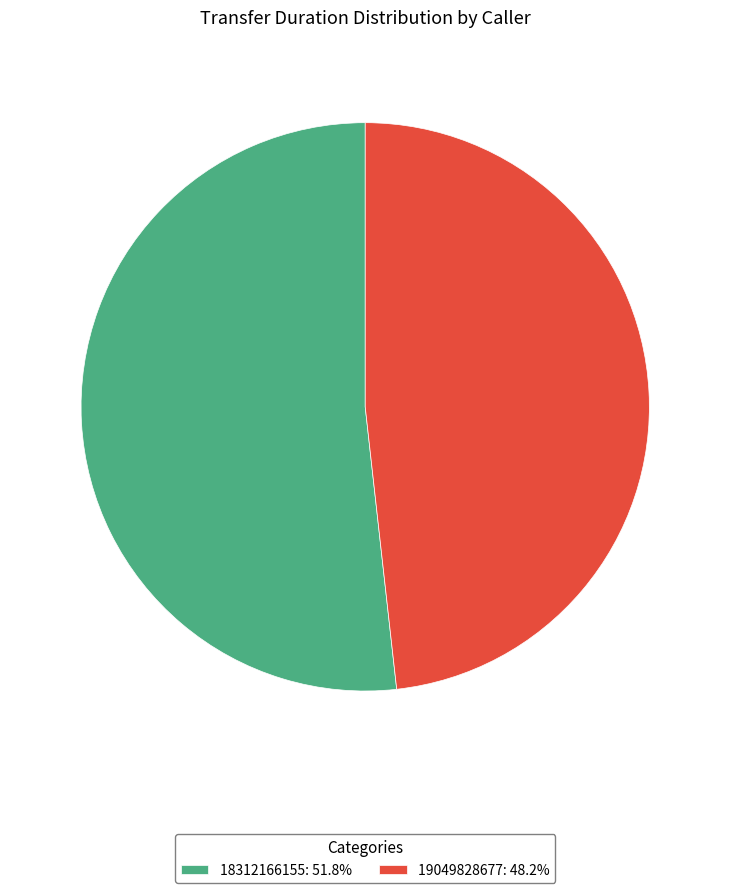

Which has a higher value, 19049828677 or 18312166155?

18312166155